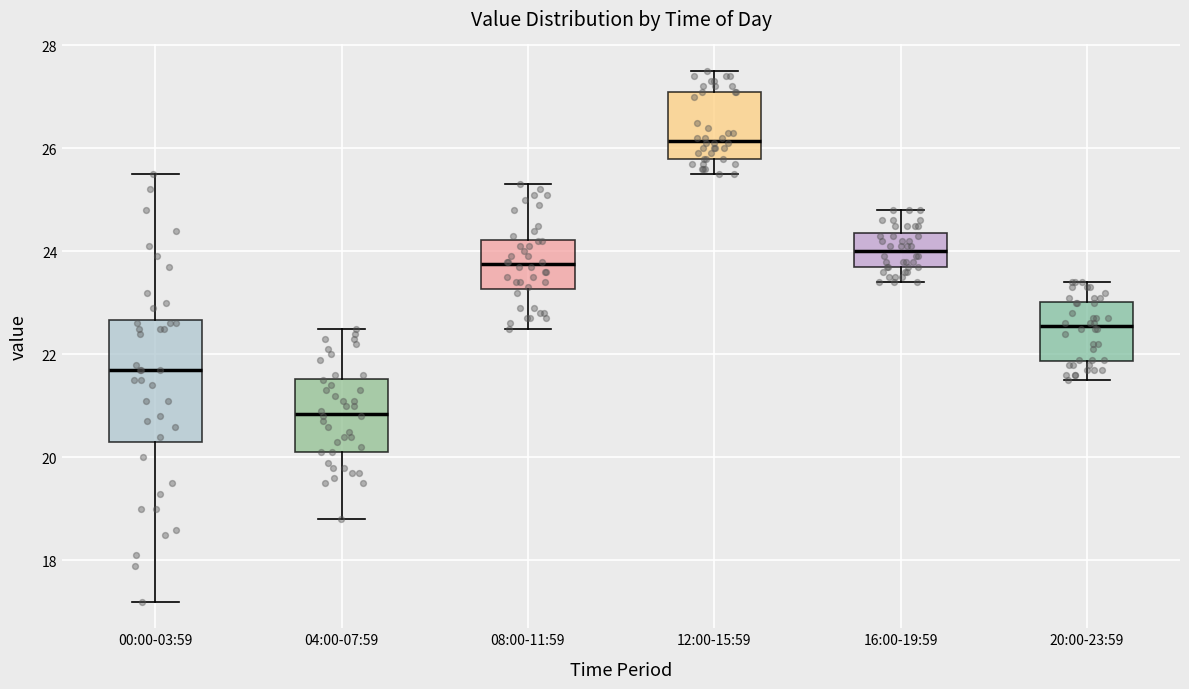

Reading left to right, transcribe this box plot: for each box, give where its median line is, the range the box spans, and where its two whiskers end, as read against the y-axis. The values are not printed on the chart, so give them approximately, as read against the axis.

00:00-03:59: median 21.8, box 20.4 to 22.6, whiskers 17.2 to 25.6
04:00-07:59: median 20.8, box 20.2 to 21.6, whiskers 18.8 to 22.6
08:00-11:59: median 23.8, box 23.2 to 24.2, whiskers 22.6 to 25.4
12:00-15:59: median 26.2, box 25.8 to 27.2, whiskers 25.6 to 27.6
16:00-19:59: median 24.0, box 23.8 to 24.4, whiskers 23.4 to 24.8
20:00-23:59: median 22.6, box 21.8 to 23.0, whiskers 21.6 to 23.4